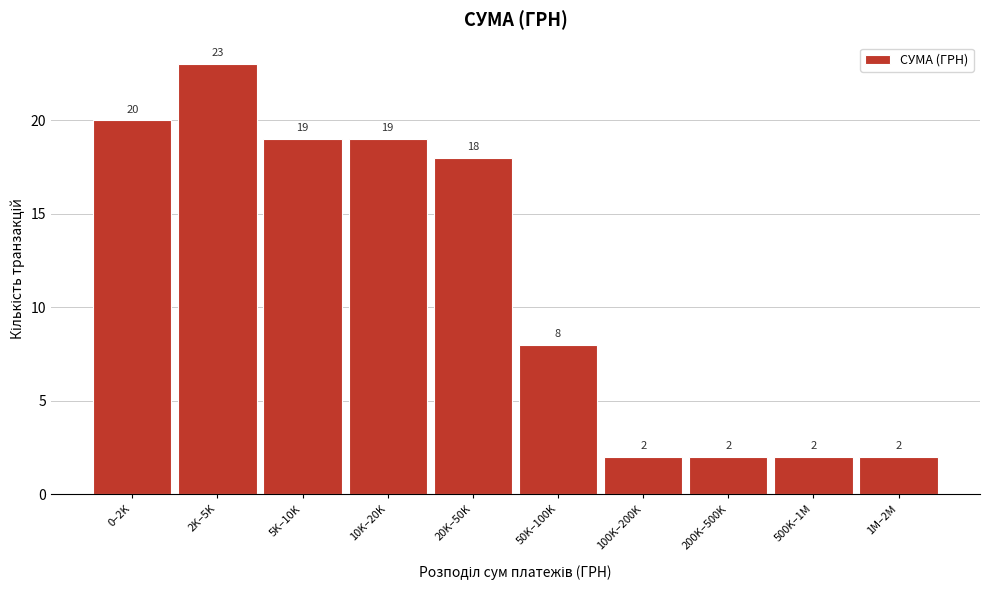

Reading left to right, transcribe all the data shown in this chart.

0–2K=20	2K–5K=23	5K–10K=19	10K–20K=19	20K–50K=18	50K–100K=8	100K–200K=2	200K–500K=2	500K–1M=2	1M–2M=2